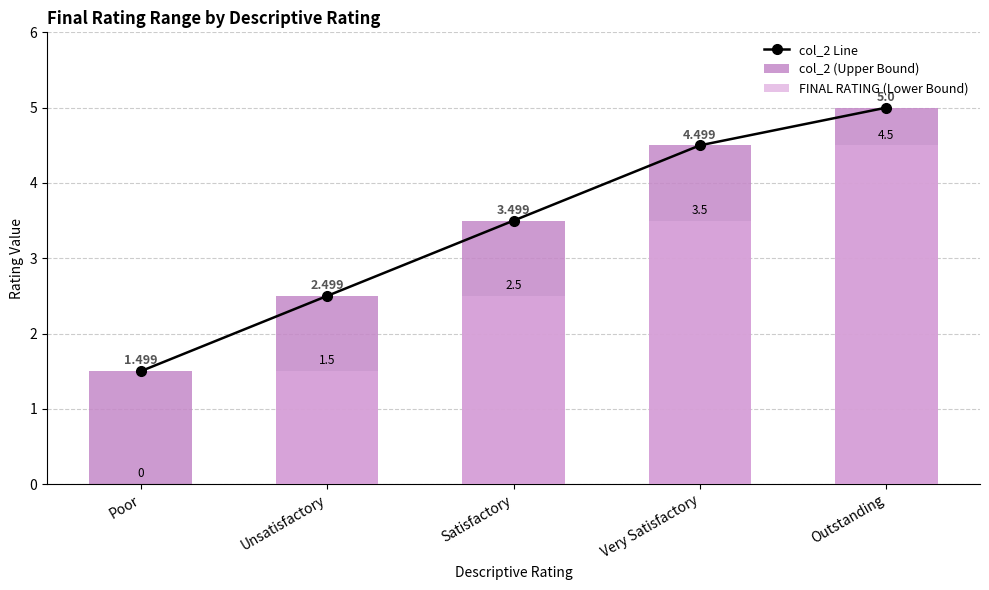

What is the label of the 5th bar from the right?

Poor